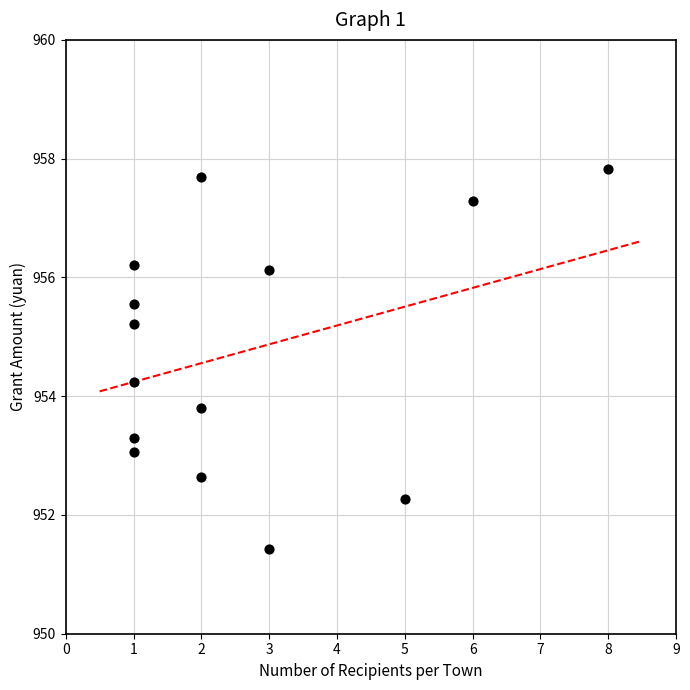

What is the range of Y values (max minus min)?

6.4